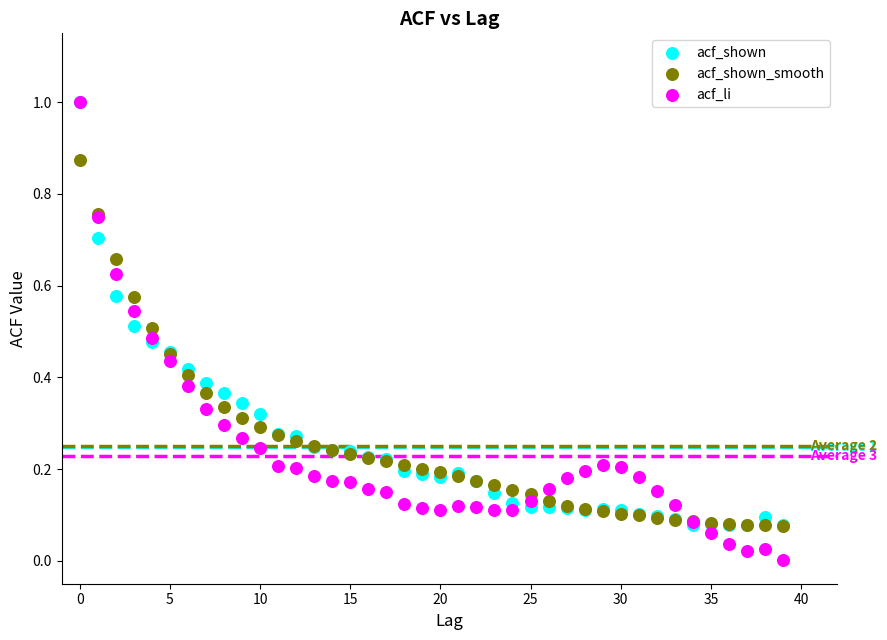

What are all the series names shown in the legend?

acf_shown, acf_shown_smooth, acf_li